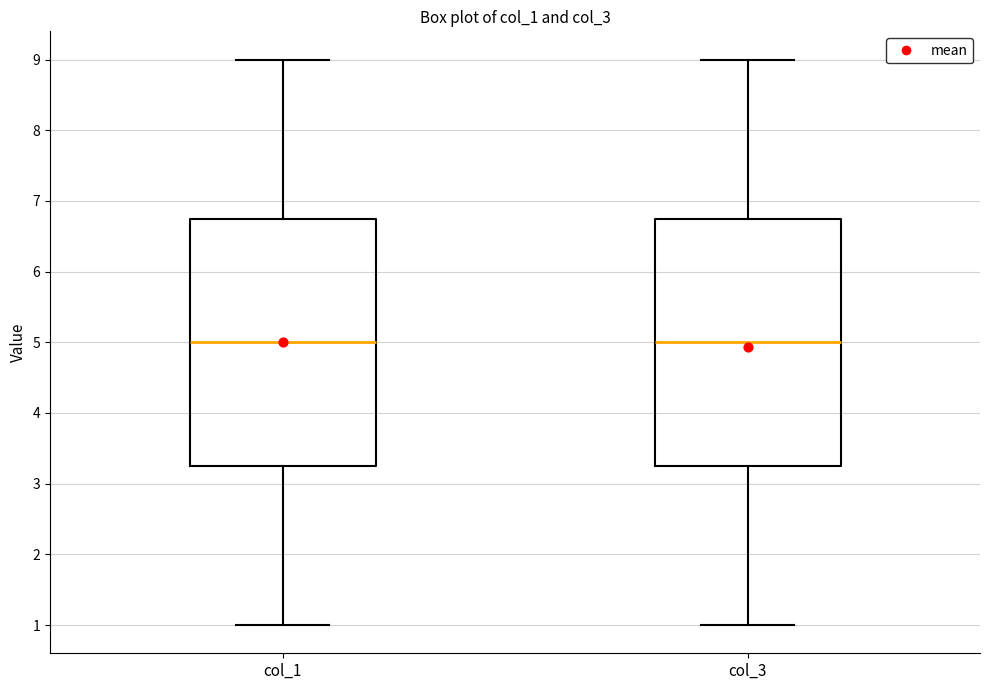

Reading left to right, transcribe this box plot: for each box, give where its median line is, the range the box spans, and where its two whiskers end, as read against the y-axis. The values are not printed on the chart, so give them approximately, as read against the axis.

col_1: median 5.0, box 3.3 to 6.8, whiskers 1.0 to 9.0
col_3: median 5.0, box 3.3 to 6.8, whiskers 1.0 to 9.0